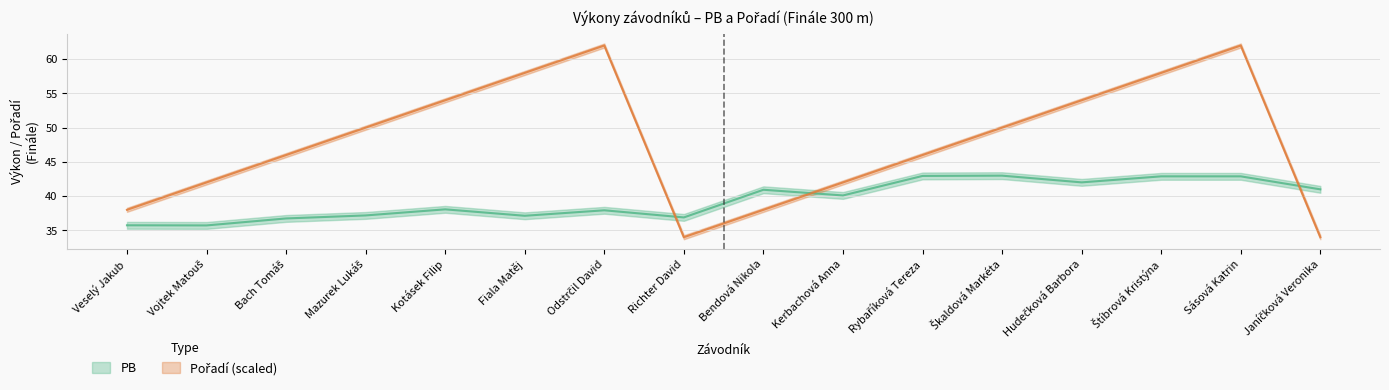

How many interior local peaks does the PB series have?

4